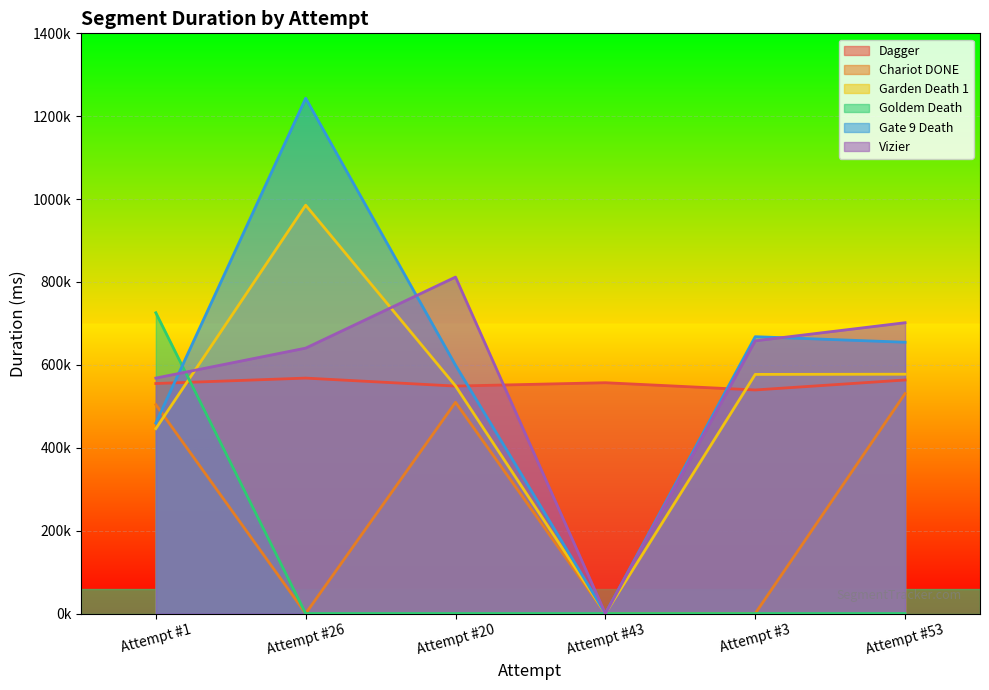

At which label does Chariot DONE reach its peak?

Attempt #53